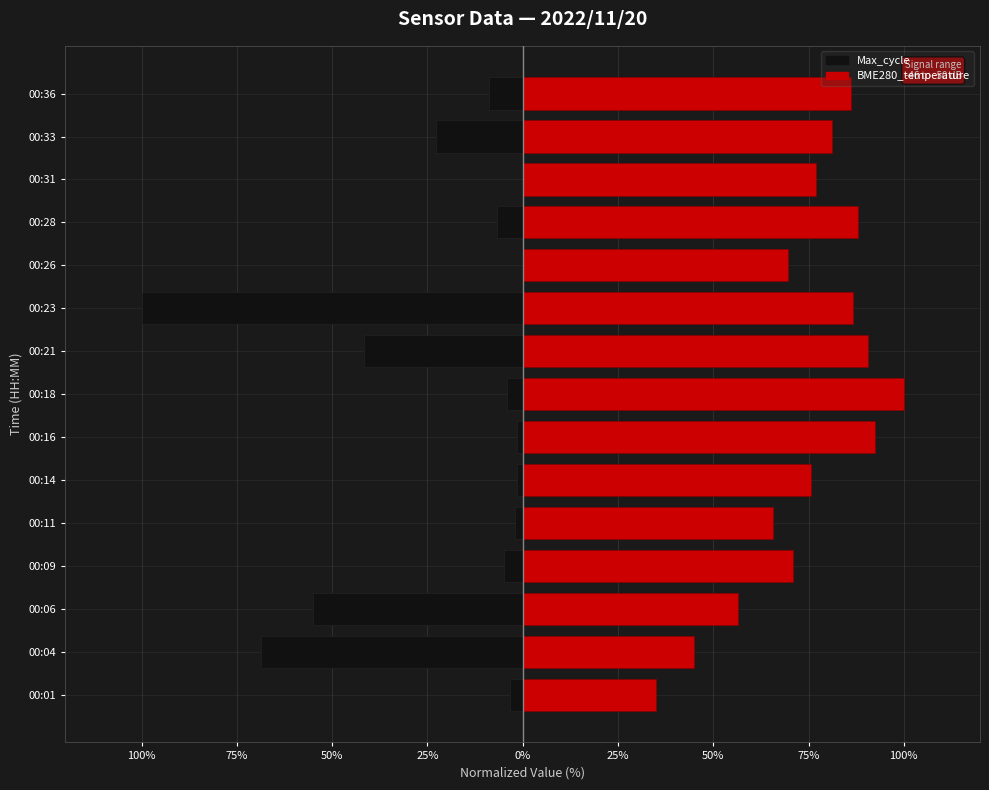

How many bars are there in each group?

2